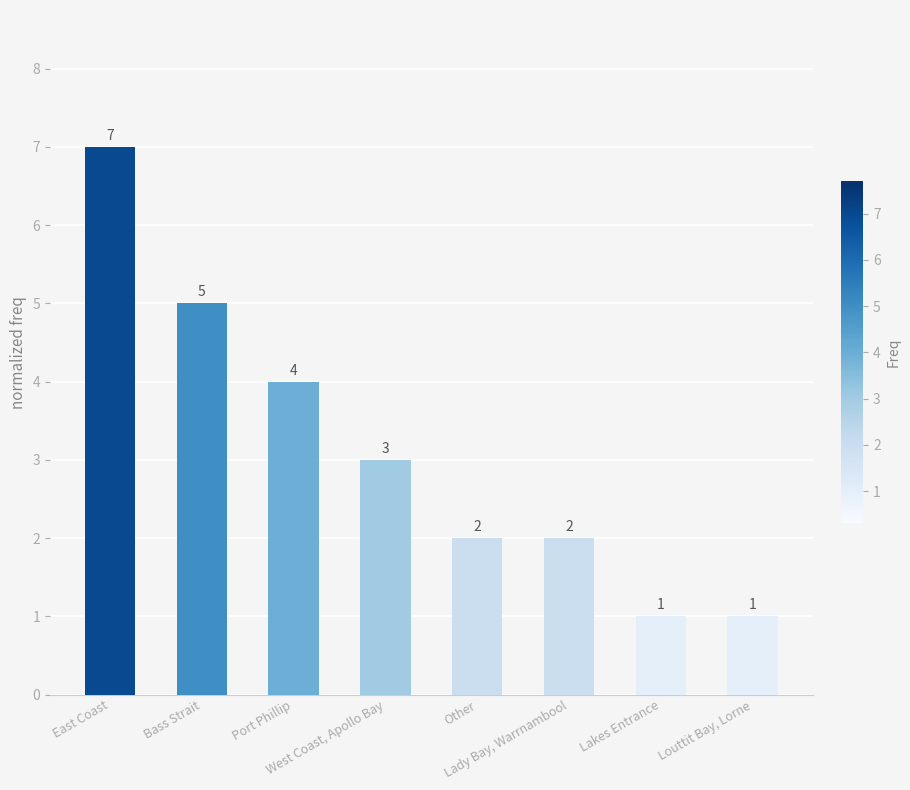

Reading left to right, extract all data points from this chart.

East Coast=7	Bass Strait=5	Port Phillip=4	West Coast, Apollo Bay=3	Other=2	Lady Bay, Warrnambool=2	Lakes Entrance=1	Louttit Bay, Lorne=1